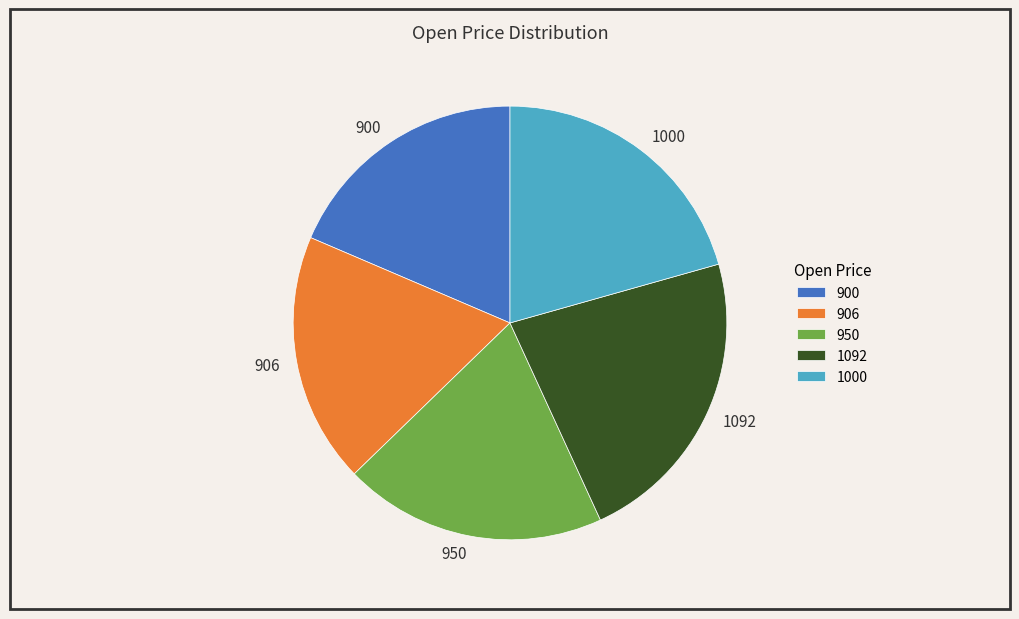

How many segments does this pie chart have?

5